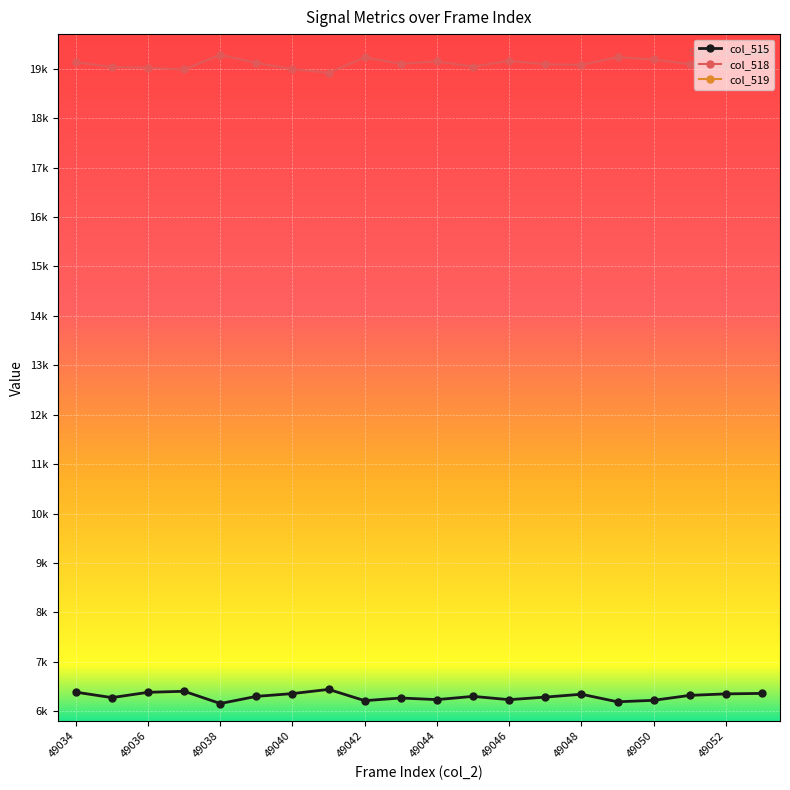

At which category does col_518 reach its first local peak?

49038